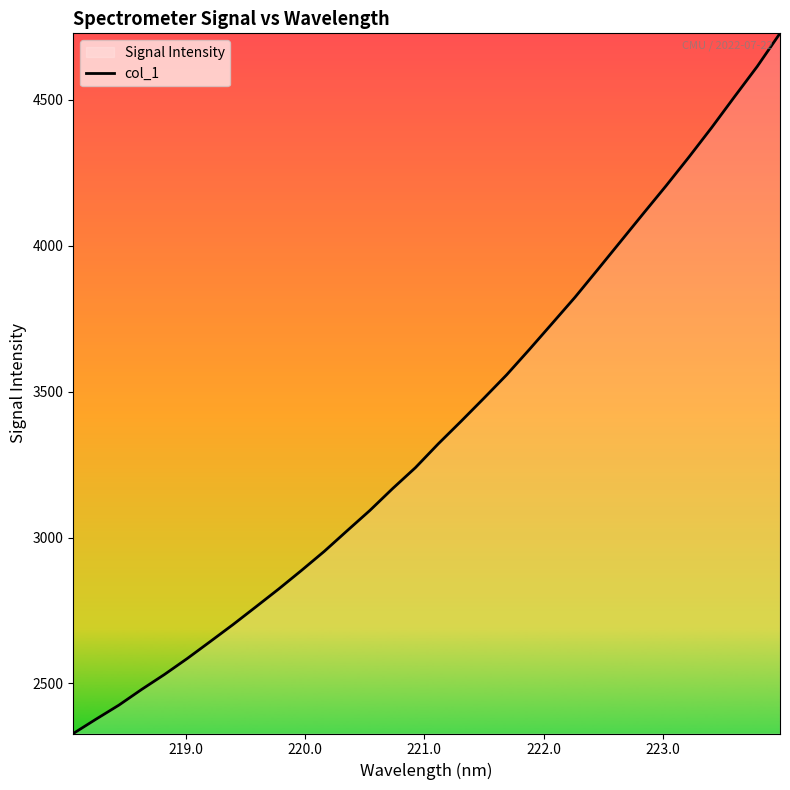

What is the minimum value shown in the chart?

2328.7